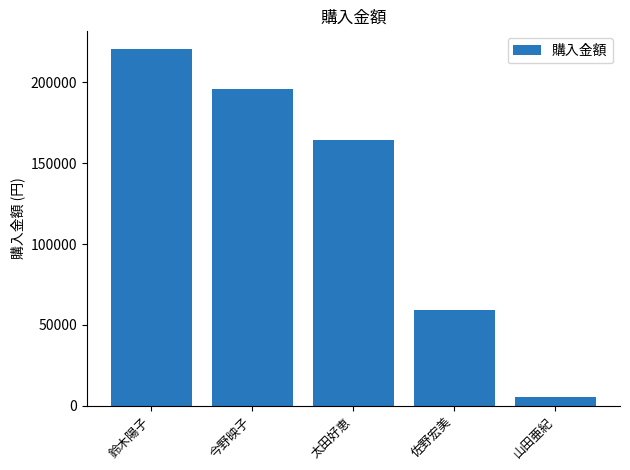

What is the difference between the maximum and minimum values?

215400